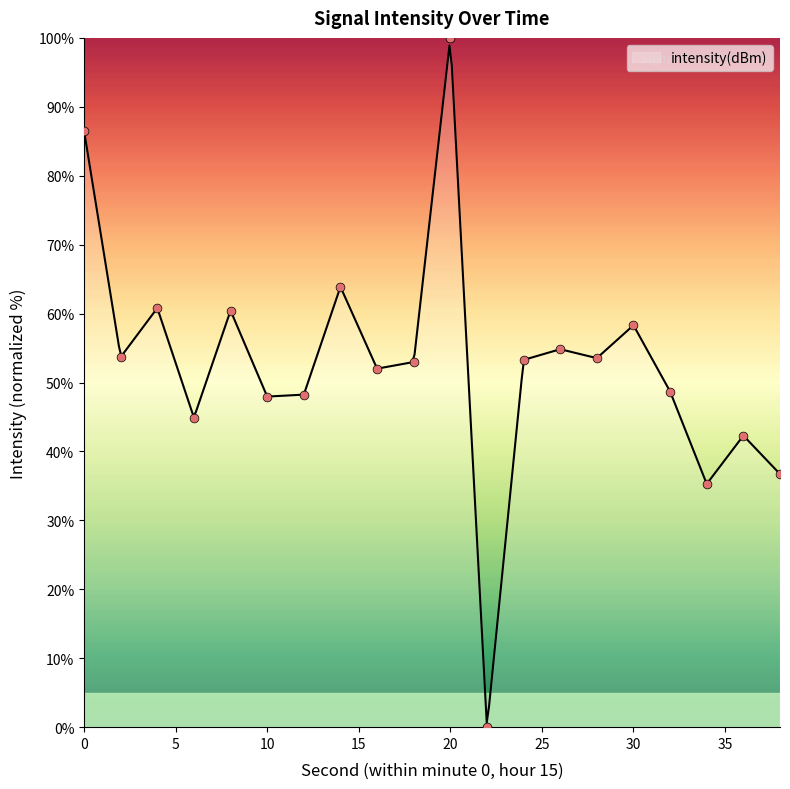

Which has a higher value, 6 or 34?

6